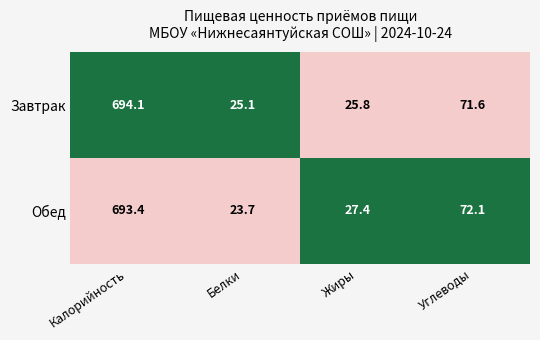

What is the total value across all series at Калорийность?

1387.5